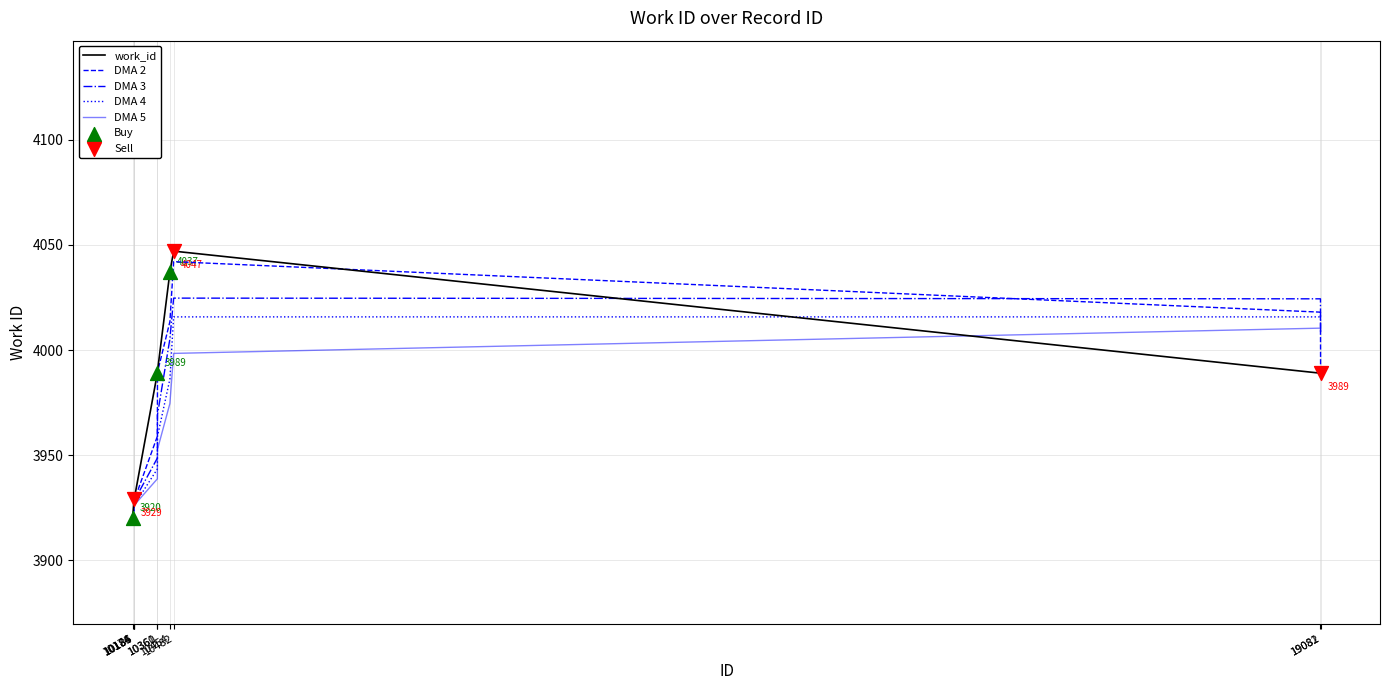

Which series has the largest range (max minus min)?

work_id